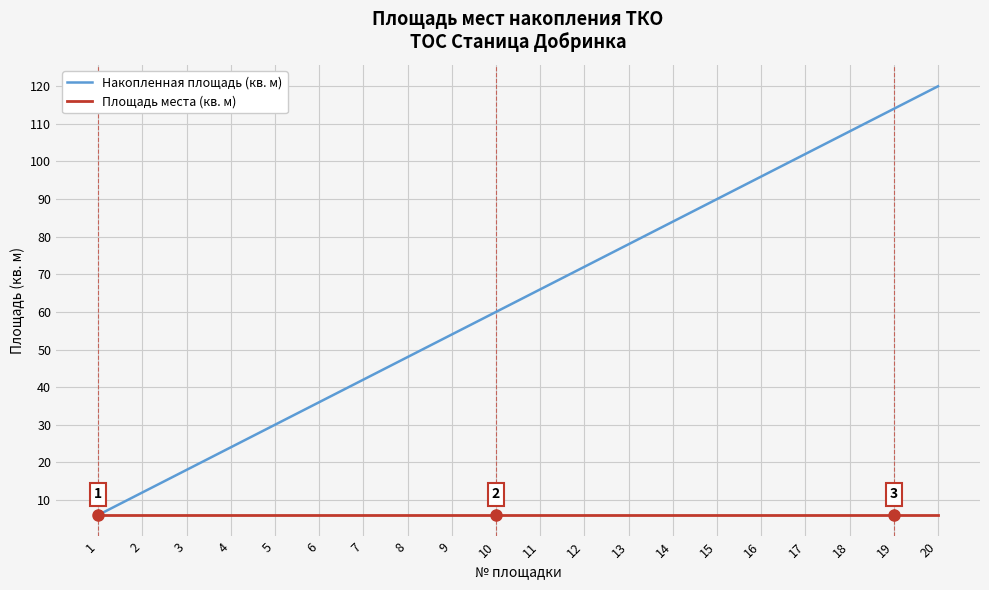

At 10, list the series in order from largest to smallest.

Накопленная площадь (кв. м), Площадь места (кв. м)